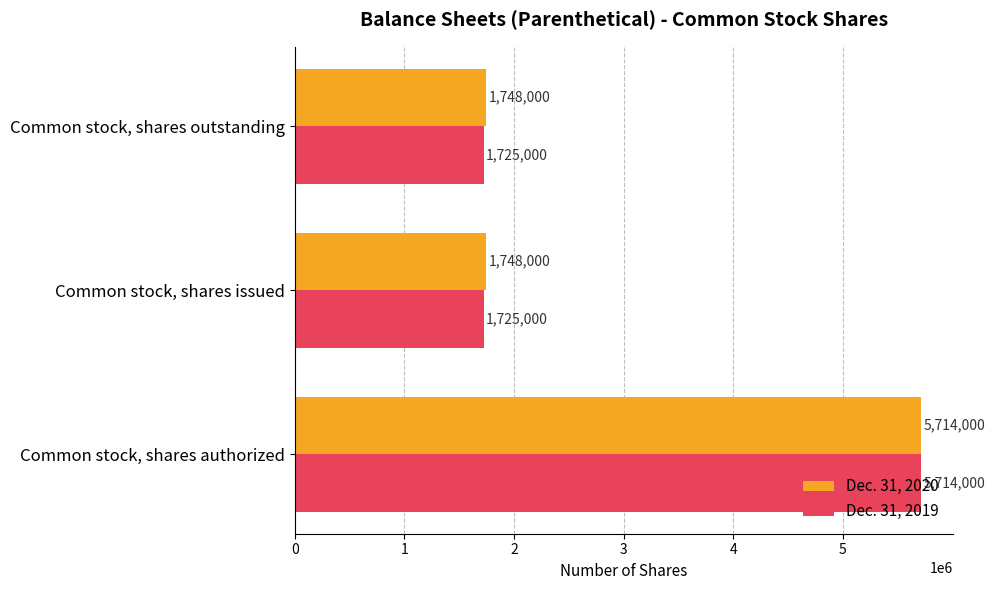

What is the minimum value shown in the chart?

1725000